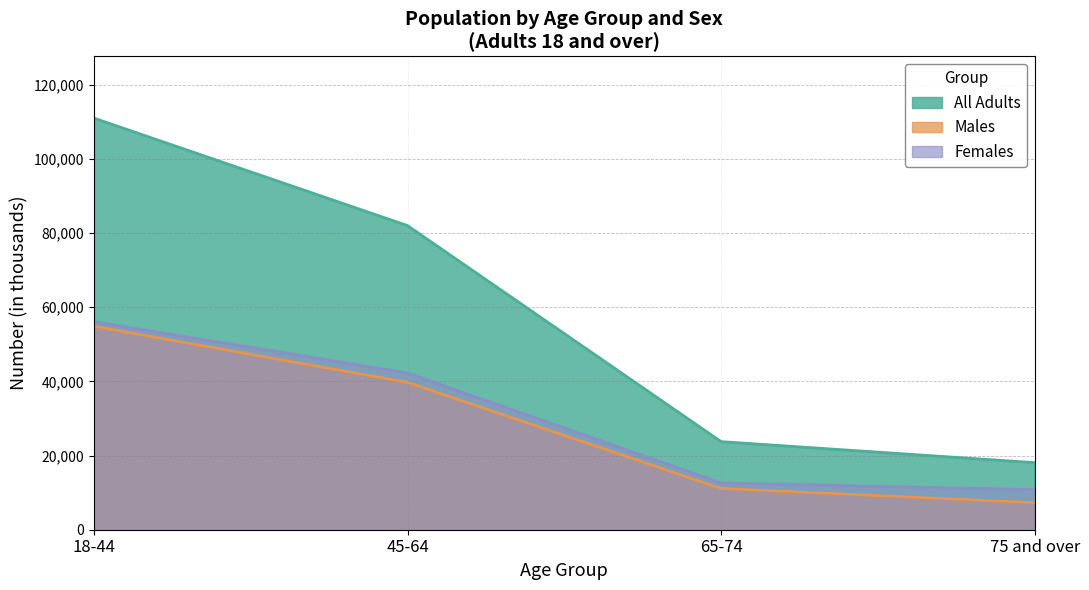

What is the spread (max minus min) of values at 45-64?

42277